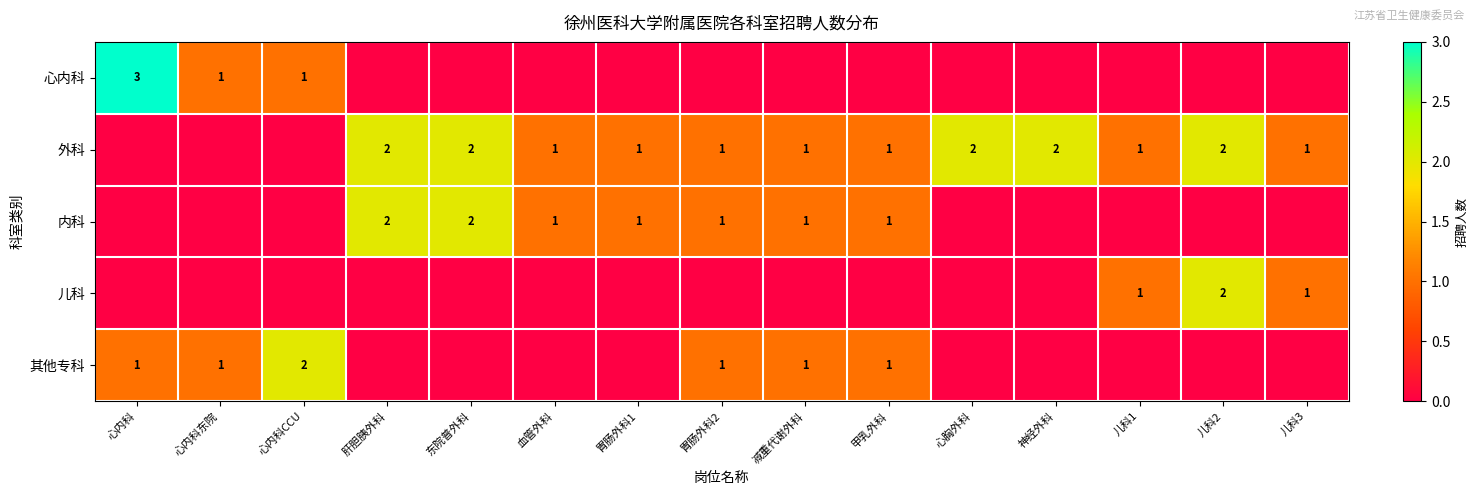

Is it true that 外科 equals 1 at 血管外科?

True